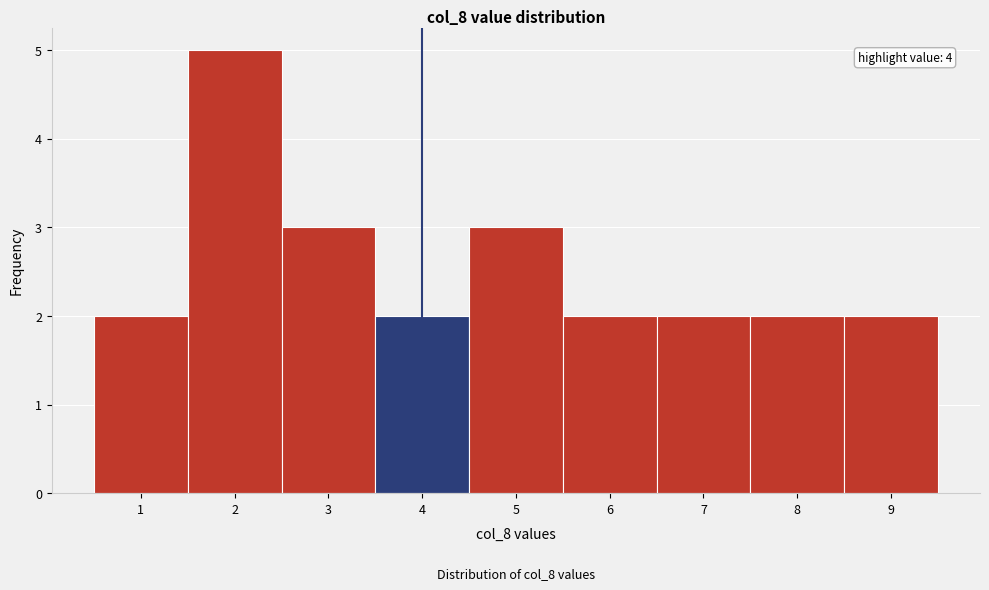

Over which range of the x-axis is the bar tallest?

1.5 to 2.5